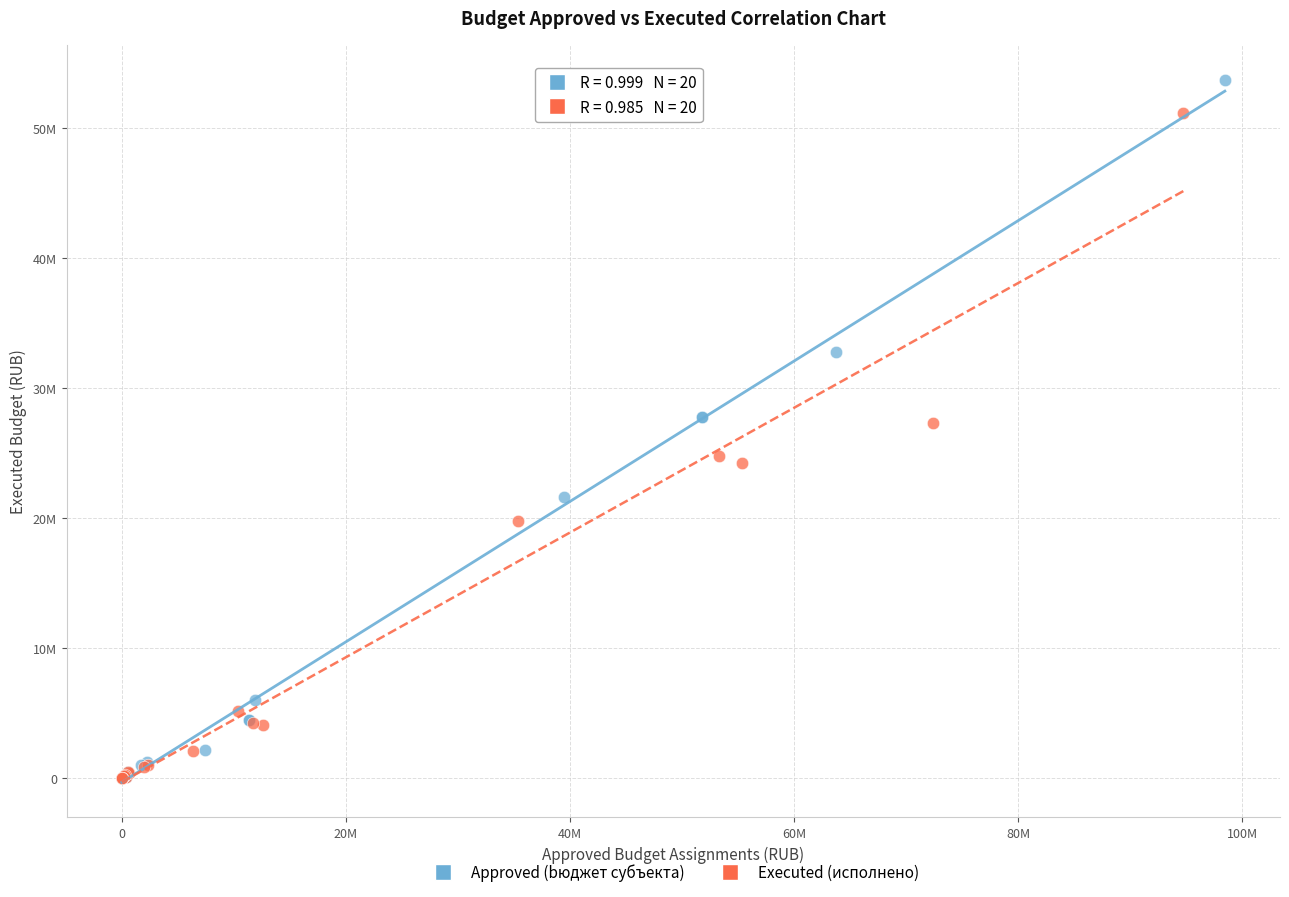

Which series has the widest spread of Y values?

Approved (bюджет субъекта)